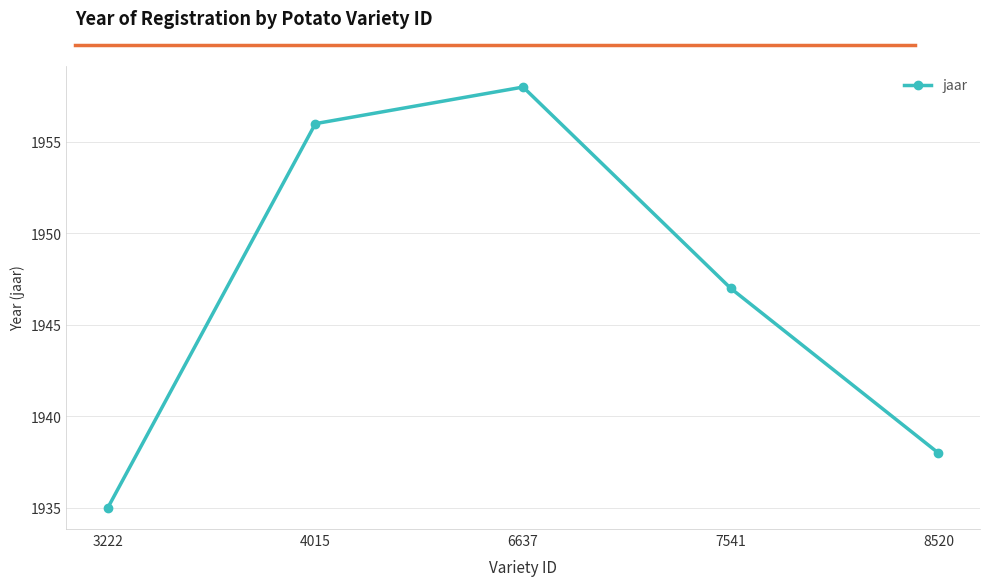

Which label corresponds to the largest value in the chart?

6637